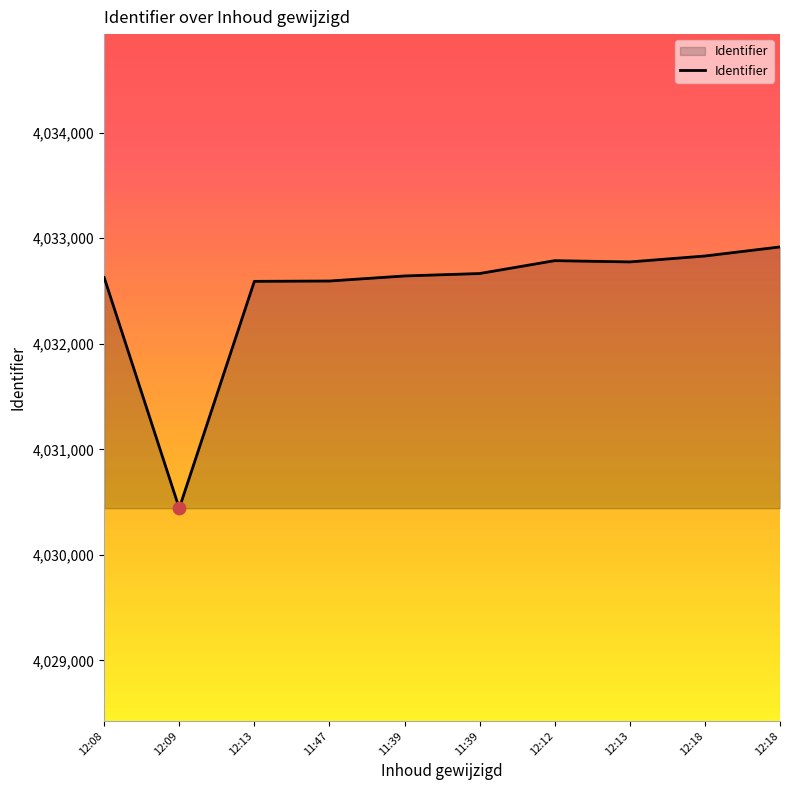

What is the ratio of the value at 12:18 to the value at 12:12?

1.0